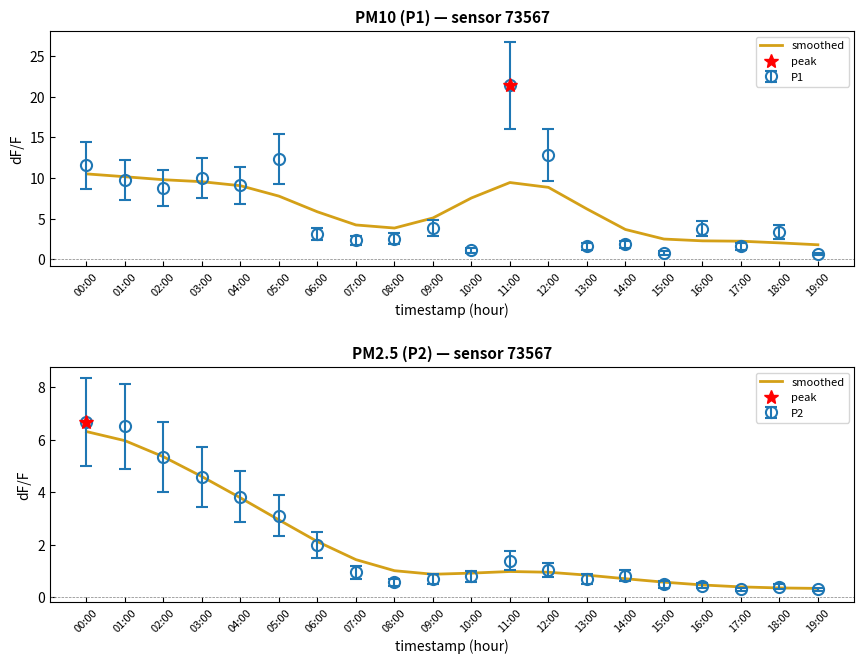

What is the sum of the values at 10:00 and 08:00?

1.9